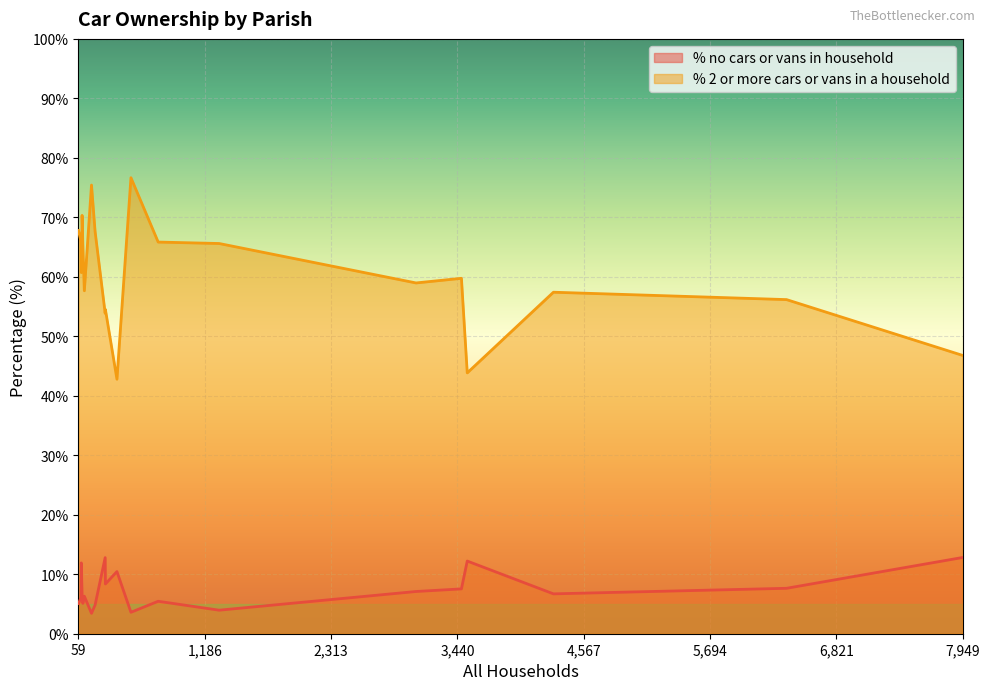

What are all the series names shown in the legend?

% no cars or vans in household, % 2 or more cars or vans in a household